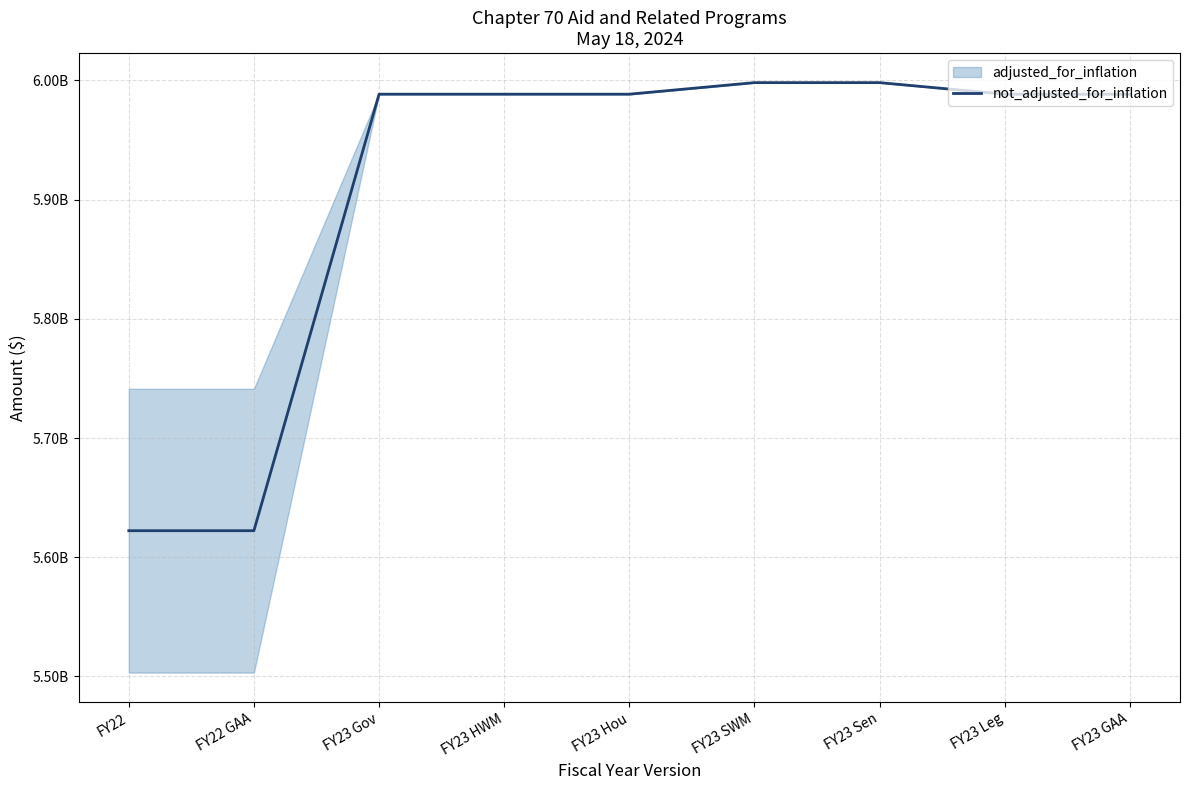

What is the sum of all values?

53183641327.0